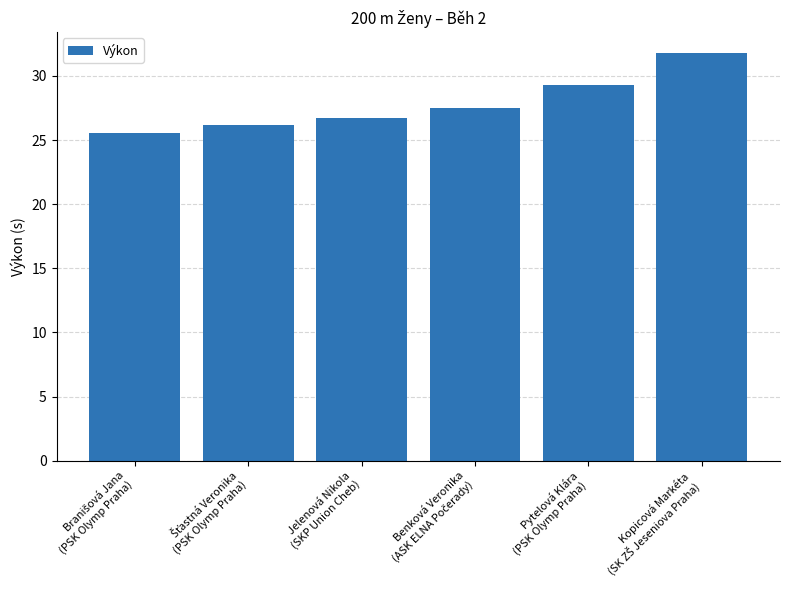

What is the minimum value shown in the chart?

25.6